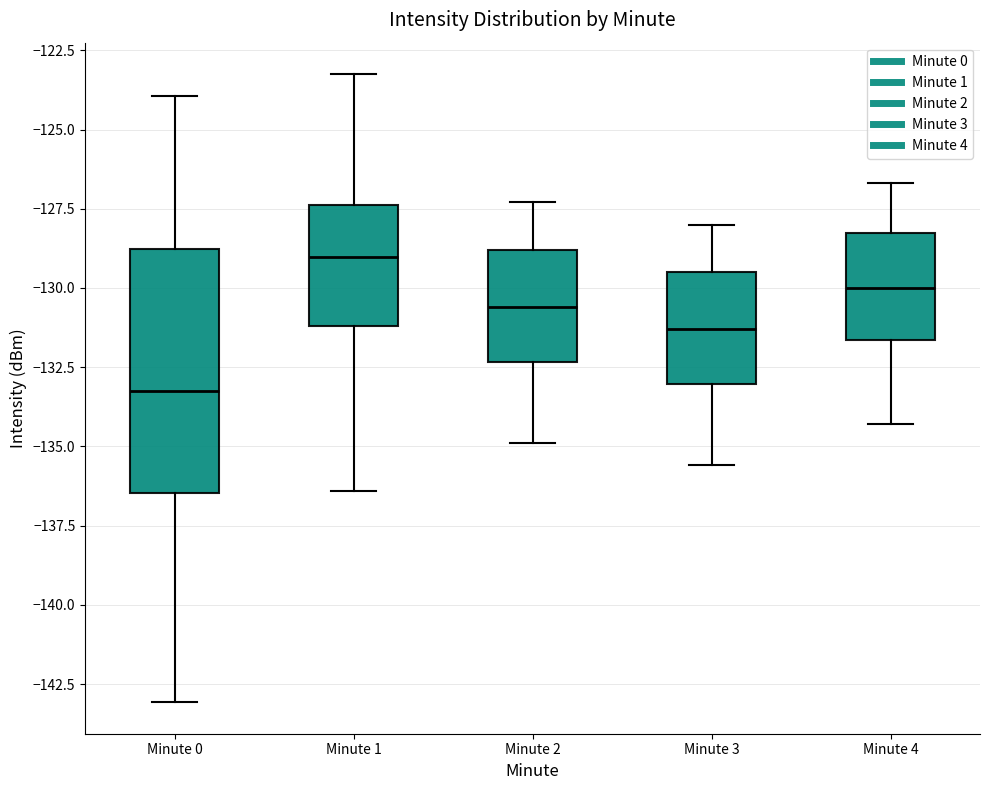

Which box's median line is the lowest?

Minute 0